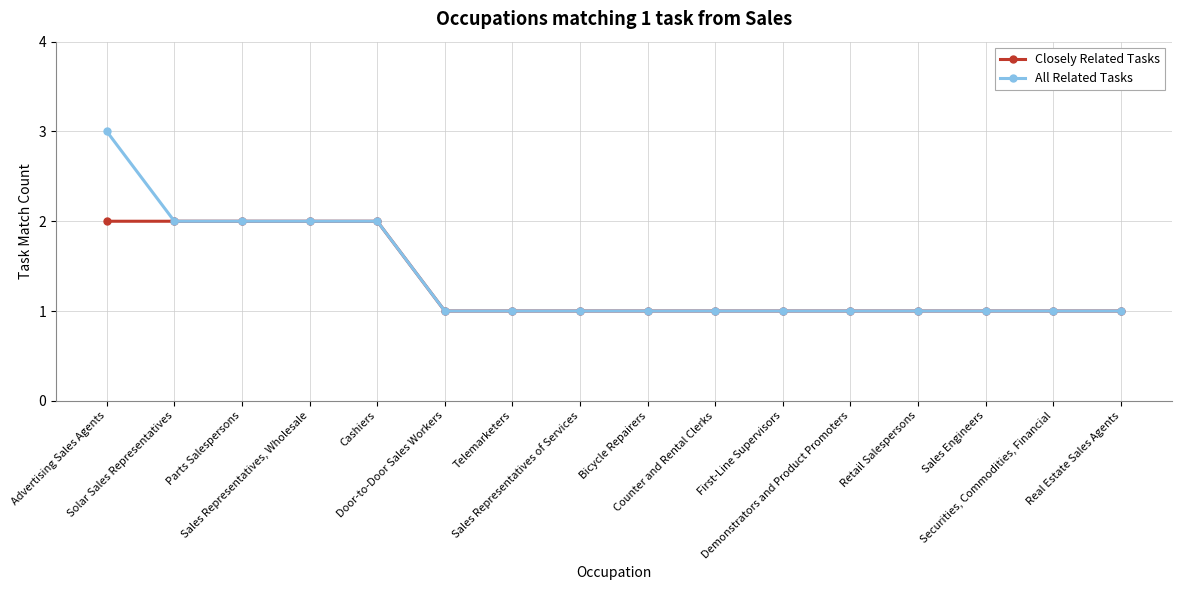

Count the number of data series in this chart.

2